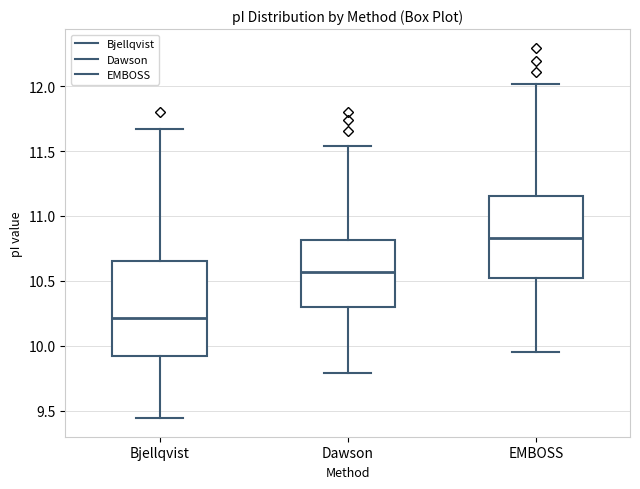

Which box's median line is the lowest?

Bjellqvist